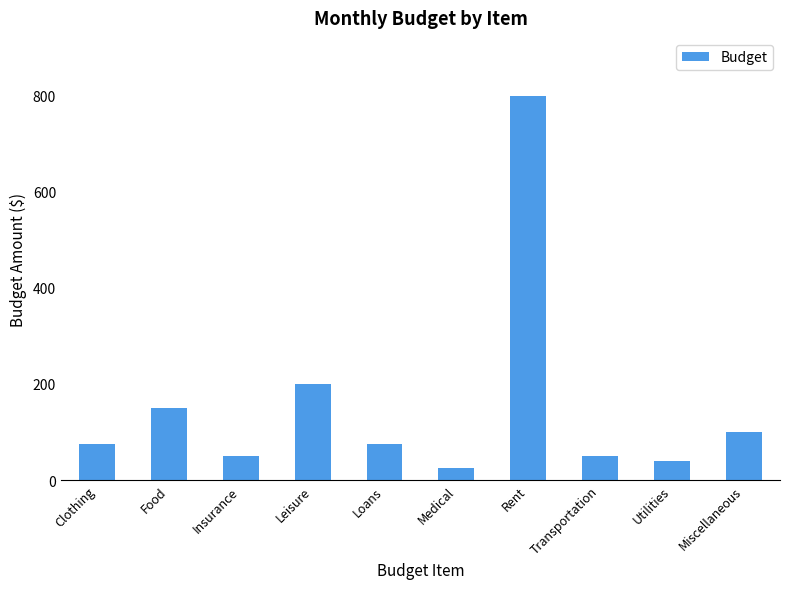

Reading left to right, transcribe all the data shown in this chart.

Clothing=75	Food=150	Insurance=50	Leisure=200	Loans=75	Medical=25	Rent=800	Transportation=50	Utilities=40	Miscellaneous=100